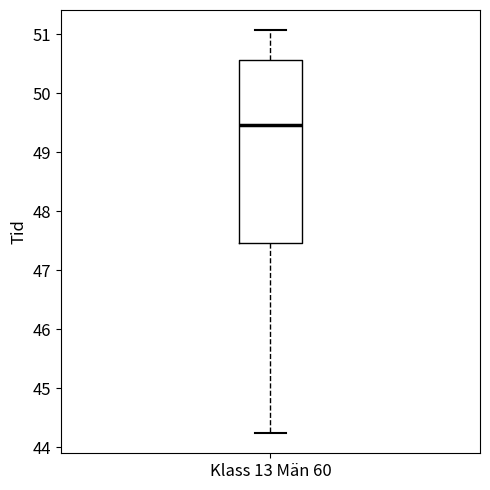

Transcribe this box plot: give where the median line is, the range the box spans, and where the two whiskers end, as read against the y-axis. The values are not printed on the chart, so give them approximately, as read against the axis.

median 49.5, box 47.5 to 50.6, whiskers 44.2 to 51.1